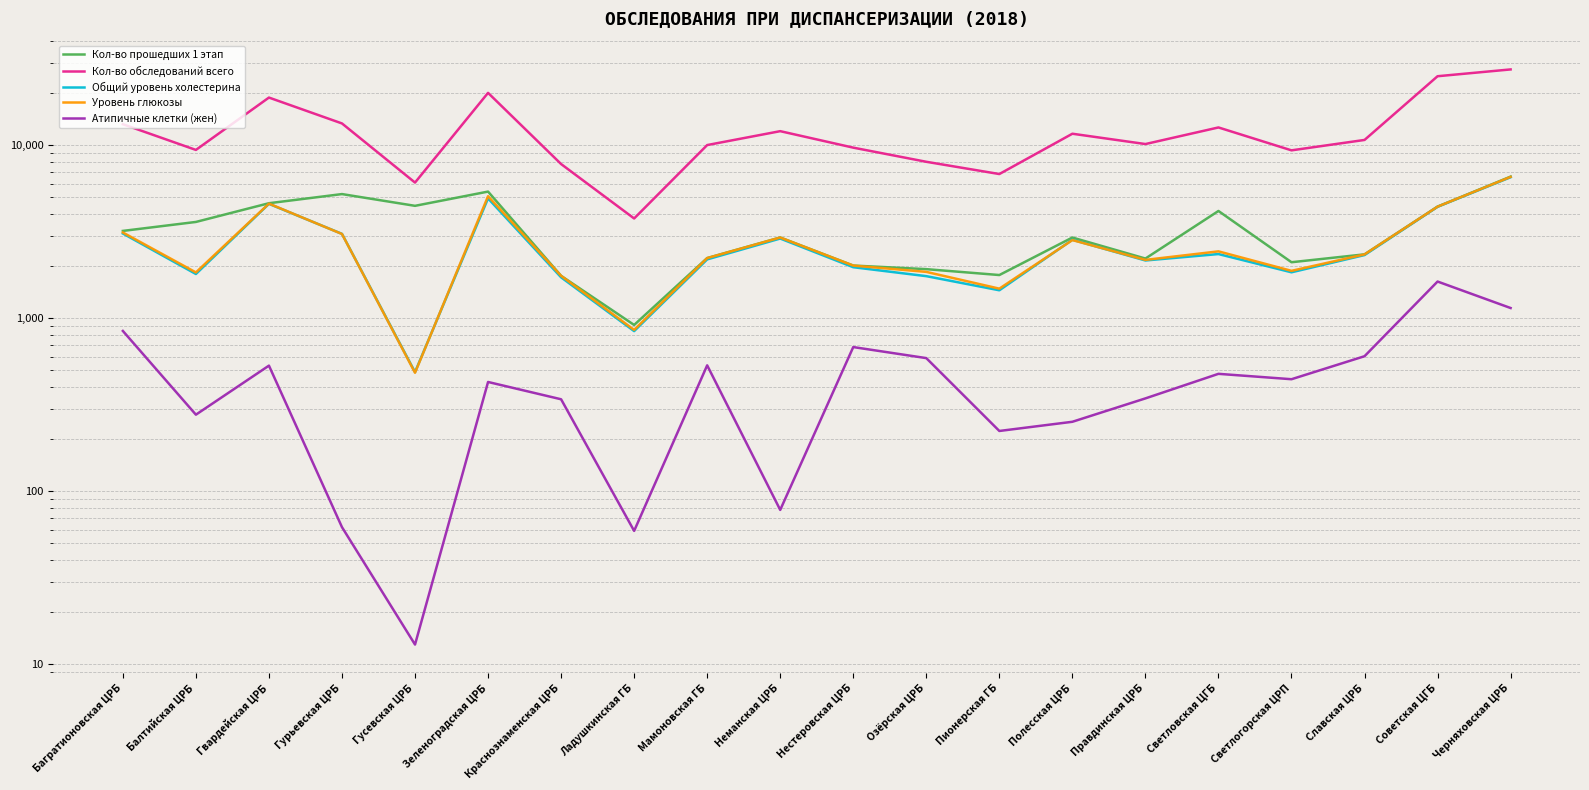

What is the difference between the maximum and minimum values in the Атипичные клетки (жен) series?

1616